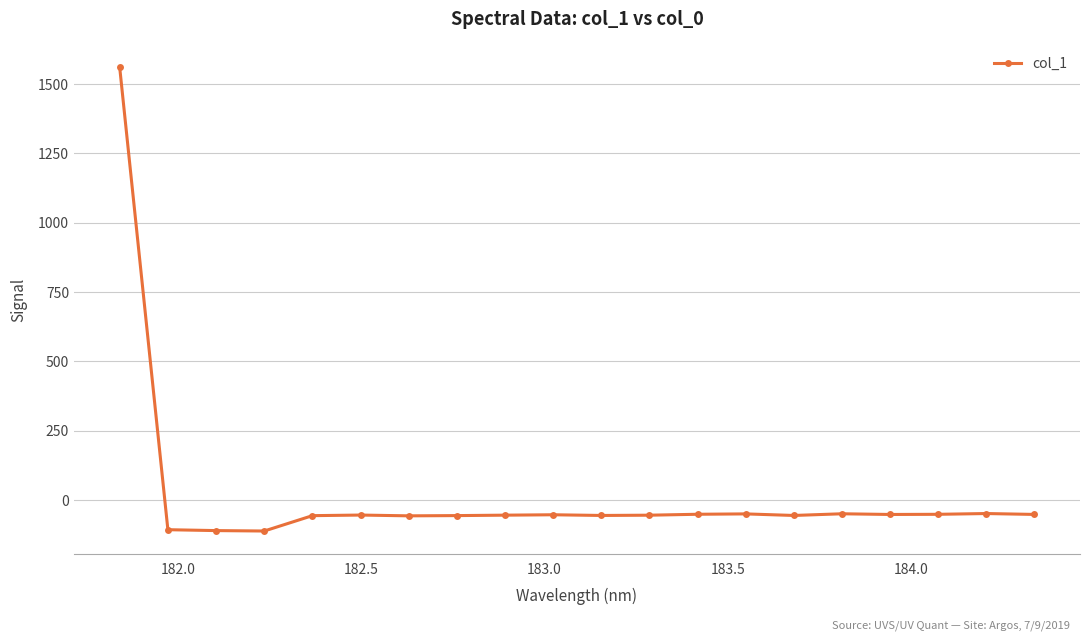

What is the smallest value displayed?

-112.6